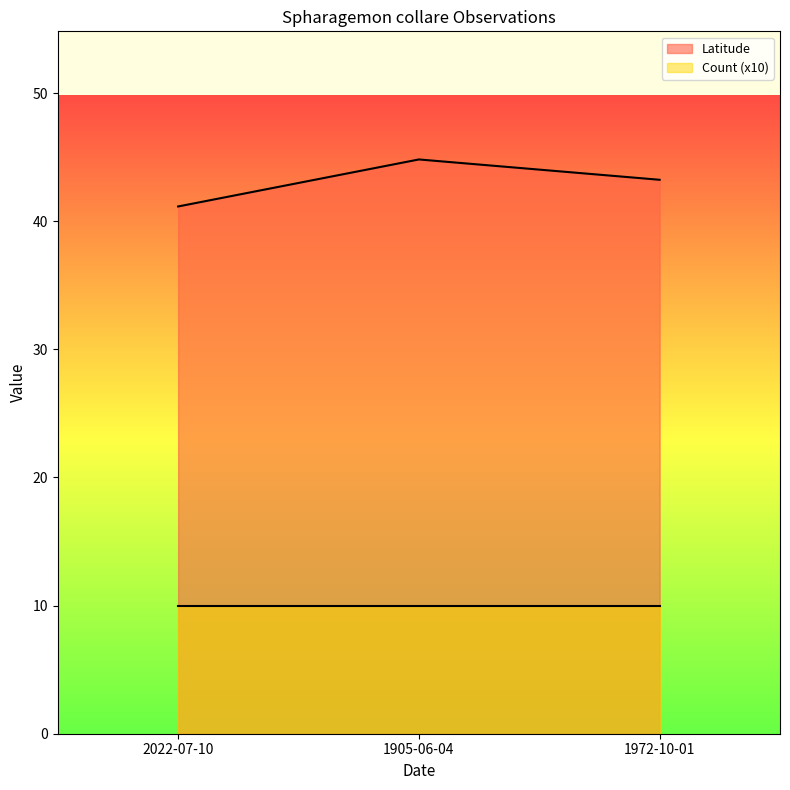

List the labels in order of value, largest first.

1905-06-04, 1972-10-01, 2022-07-10